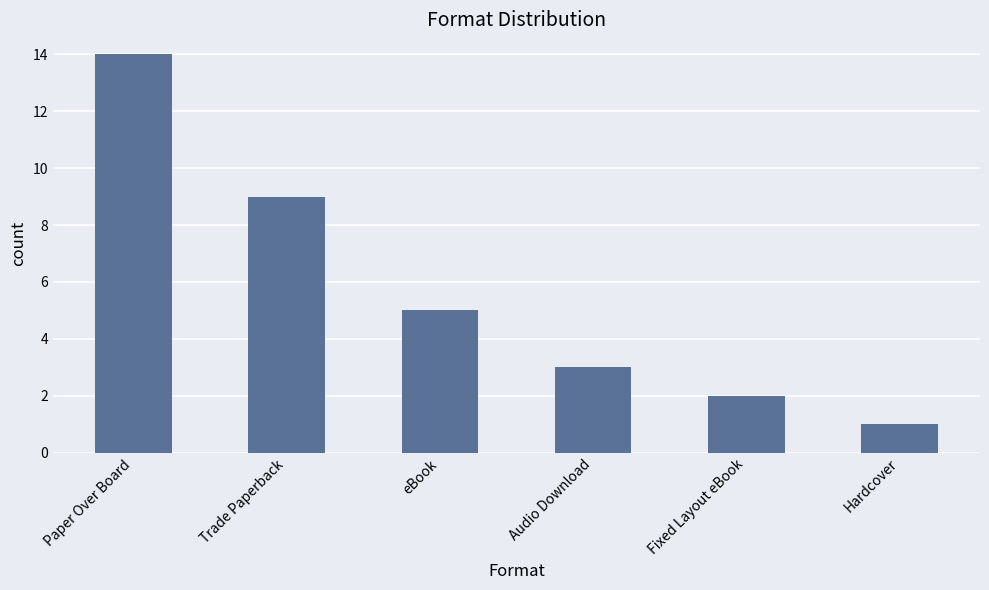

How many distinct data groups are displayed?

1